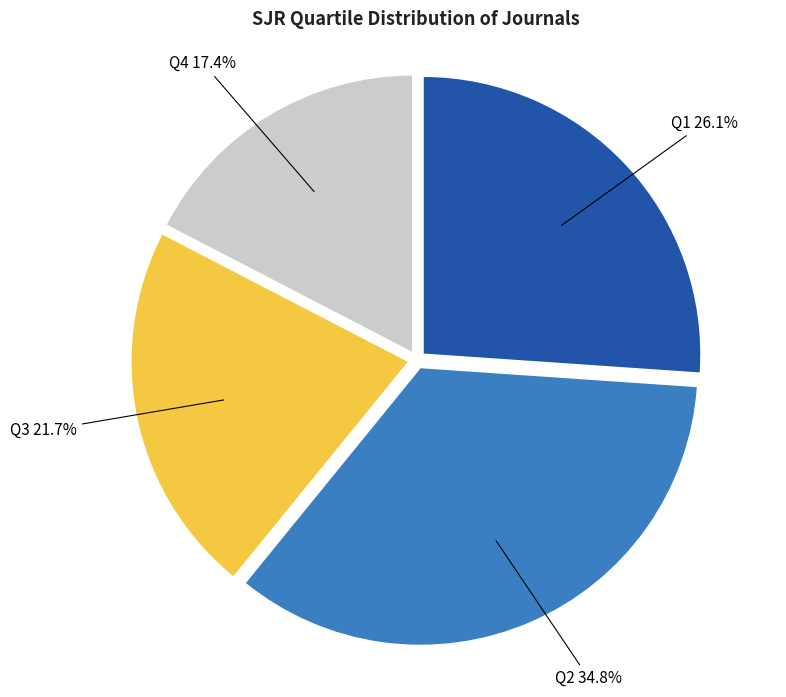

Is there any slice that represents more than half of the pie?

No